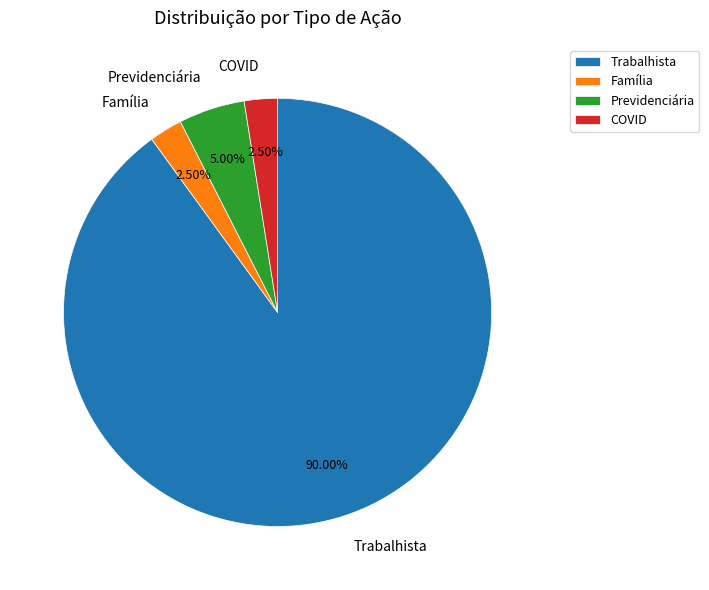

Is it true that Família is 13% of the pie?

False